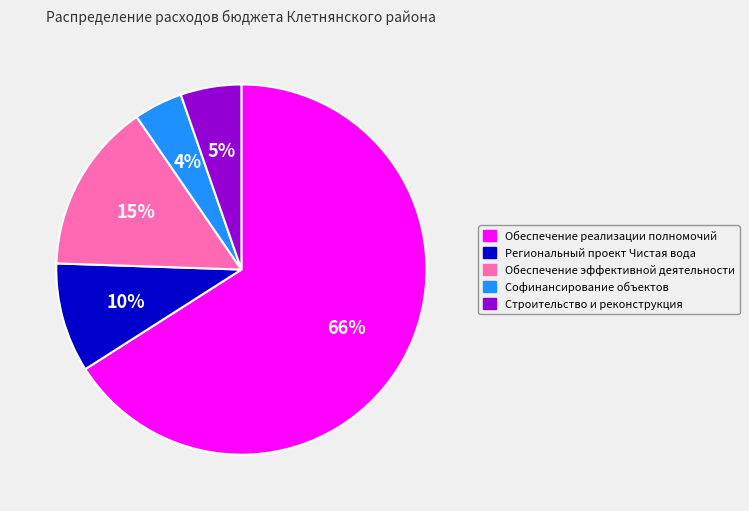

Do Региональный проект Чистая вода and Обеспечение эффективной деятельности together represent more than half of the pie?

No